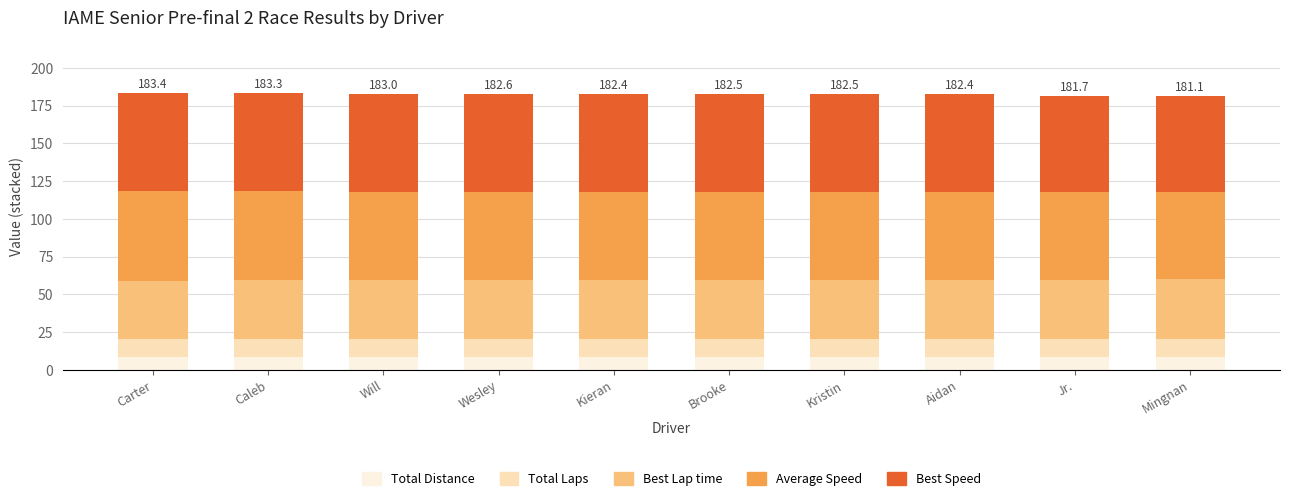

What is the sum of all Total Distance values?

84.0